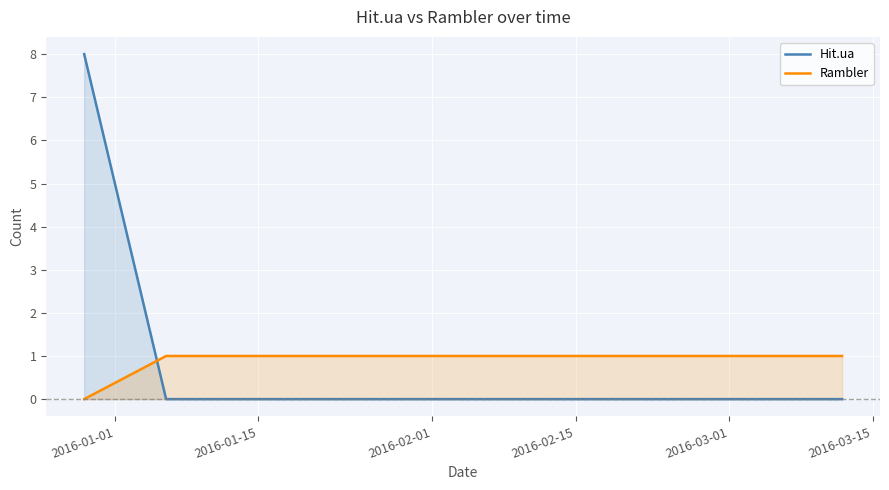

How many intersections are there between Hit.ua and Rambler?

1